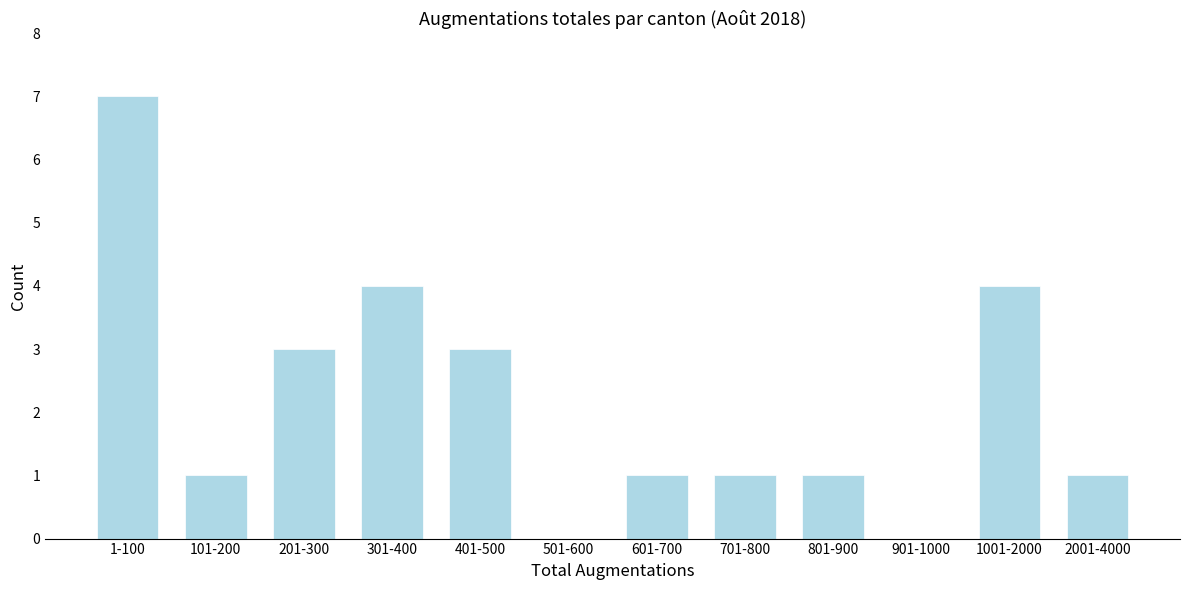

Reading right to left, extract all data points from this chart.

2001-4000=1	1001-2000=4	901-1000=0	801-900=1	701-800=1	601-700=1	501-600=0	401-500=3	301-400=4	201-300=3	101-200=1	1-100=7